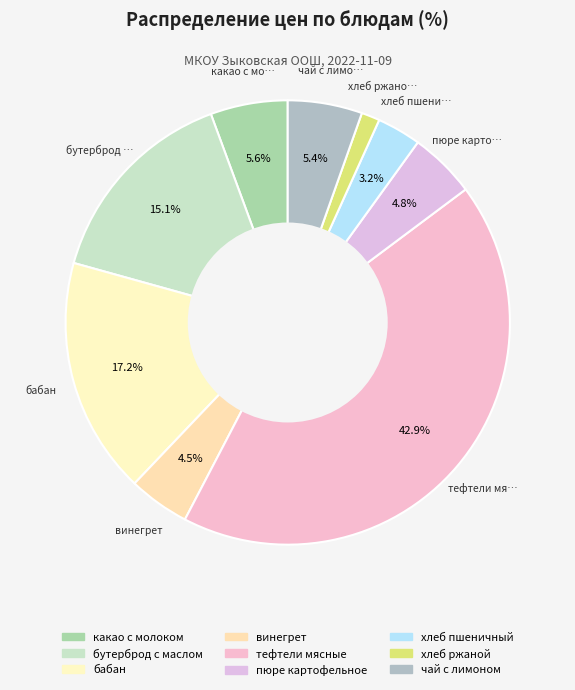

How many slices are in this pie chart?

9